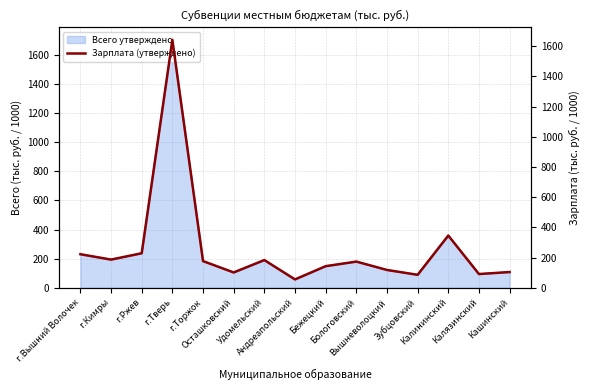

What is the label of the 9th point from the right?

Удомельский